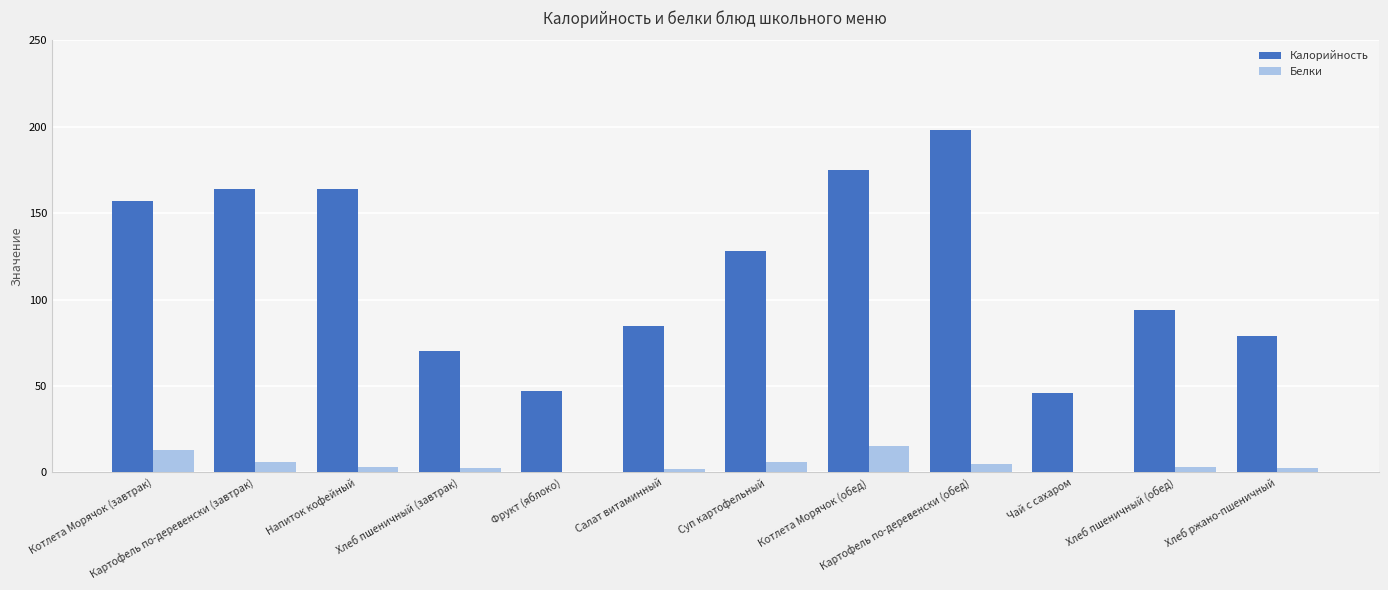

What is the highest value of the Белки series?

15.0